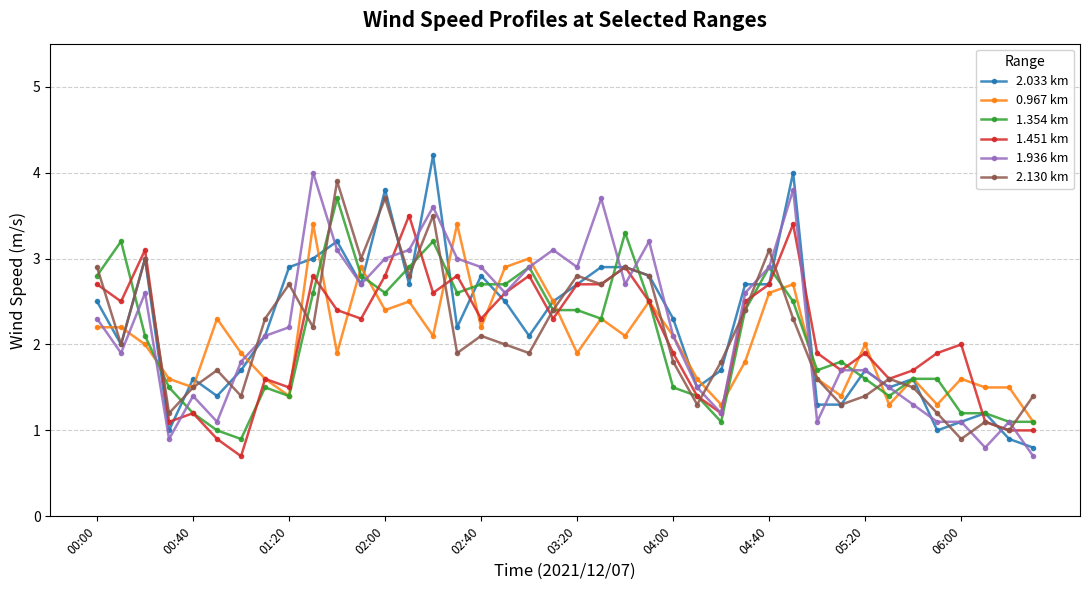

How many categories are shown in the chart?

40